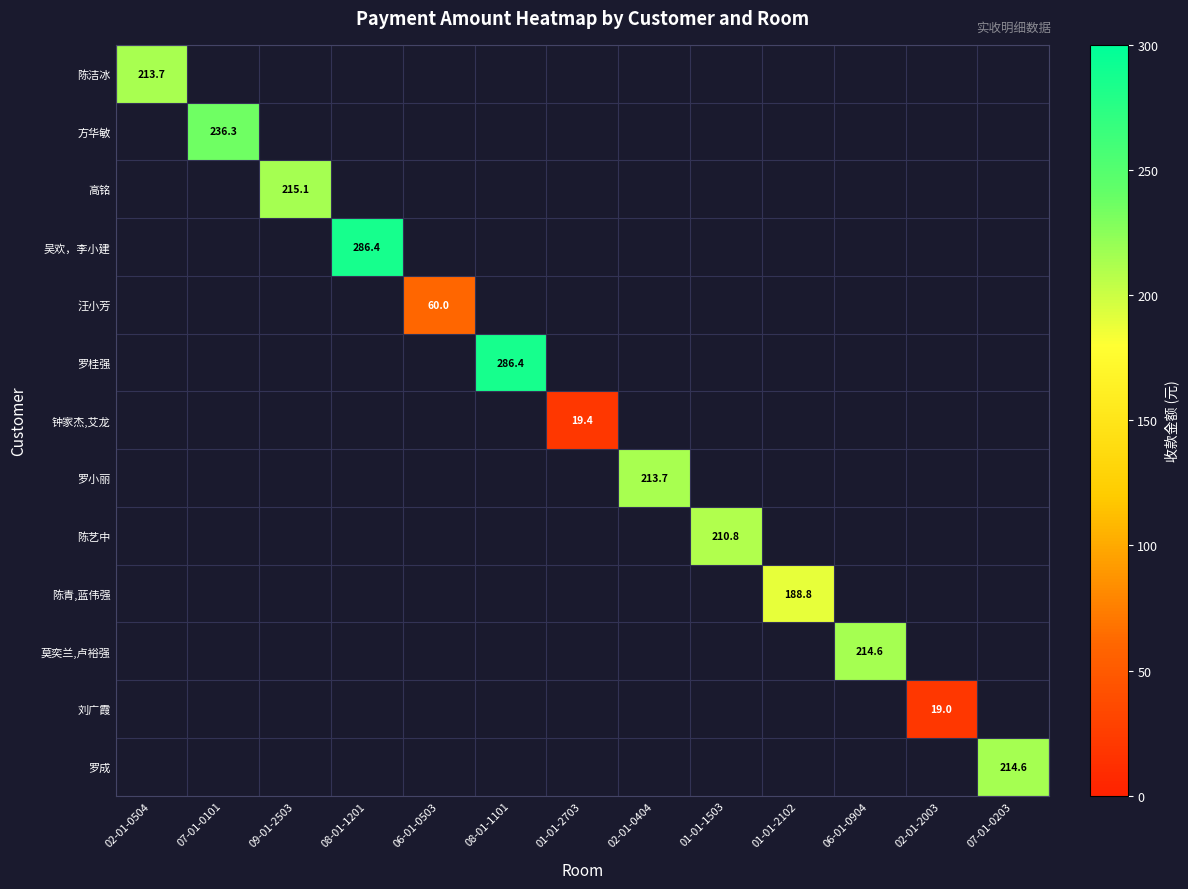

Is it true that 吴欢，李小建 equals 58.2 at 08-01-1201?

False